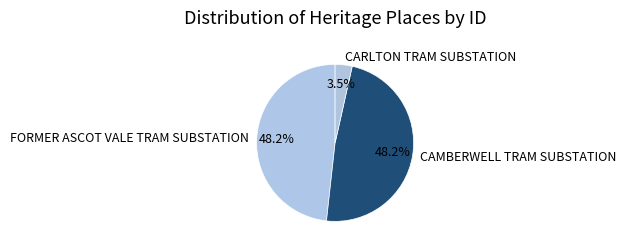

Combined, what portion of the pie is FORMER ASCOT VALE TRAM SUBSTATION and CARLTON TRAM SUBSTATION?

51.8%